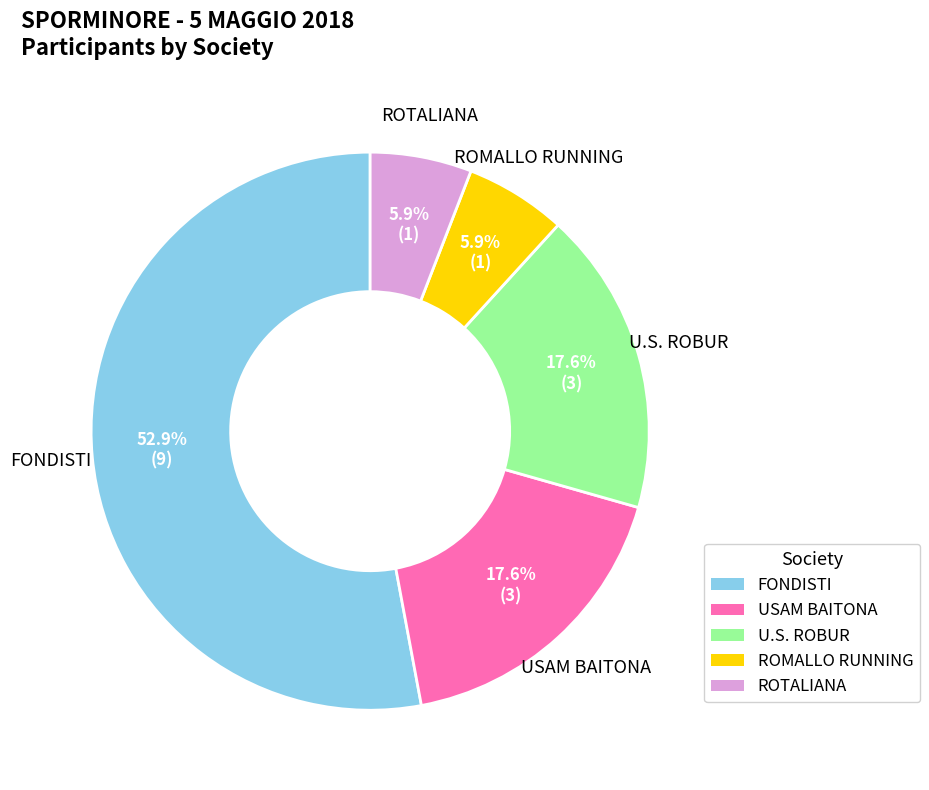

Which category has the biggest portion of the pie?

FONDISTI